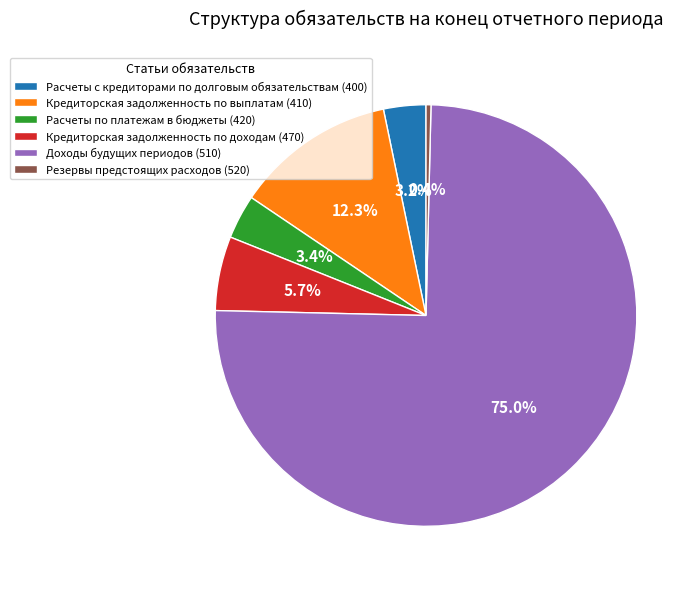

What is the total percentage of Расчеты по платежам в бюджеты (420) and Расчеты с кредиторами по долговым обязательствам (400)?

6.6%